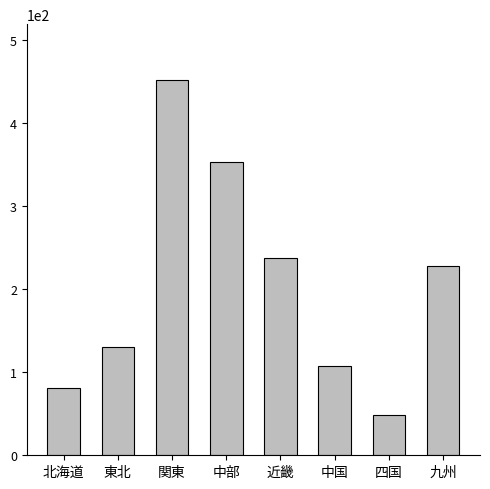

Which has a higher value, 近畿 or 中部?

中部